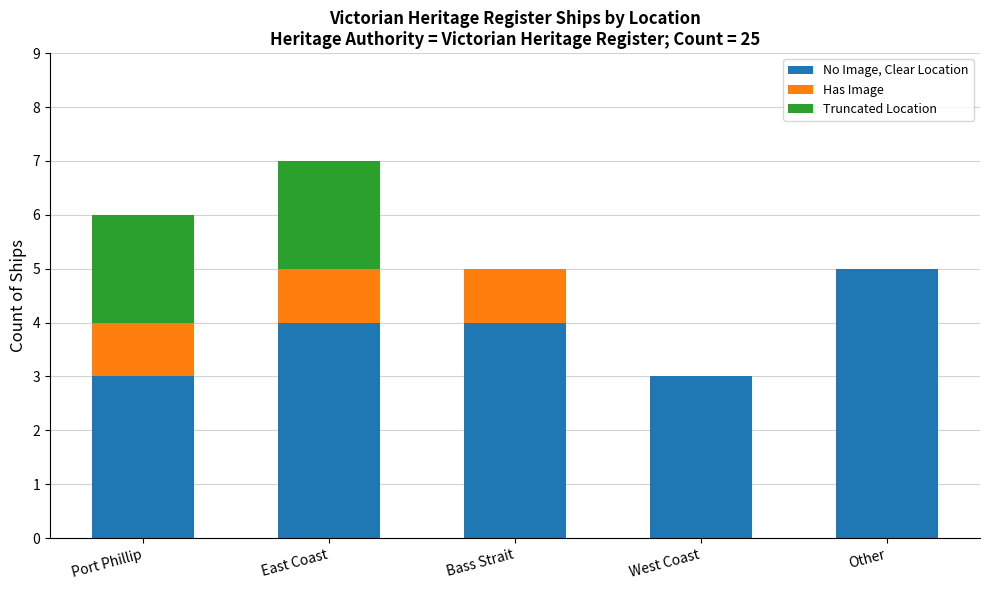

The value of No Image, Clear Location at East Coast is 4. True or false?

True